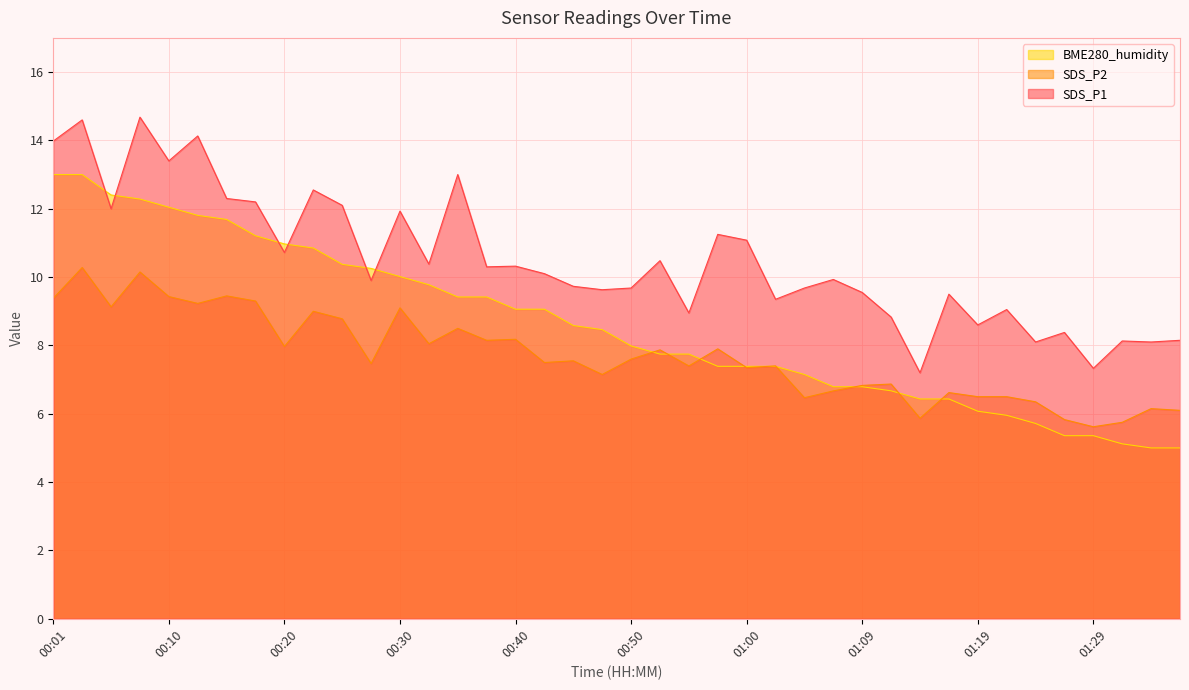

Between 00:40 and 00:50, which series saw the biggest shift?

BME280_humidity